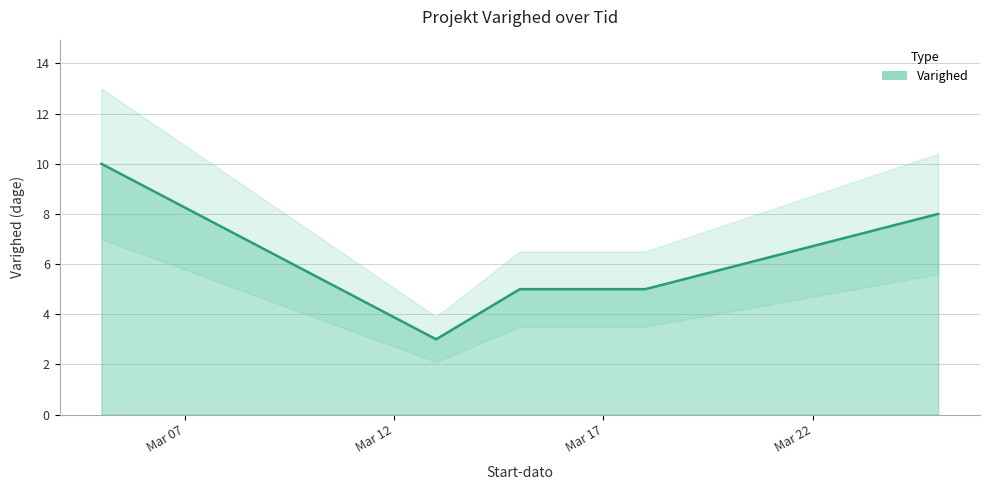

Reading right to left, list all the values displayed in this chart.

8	5	5	3	10